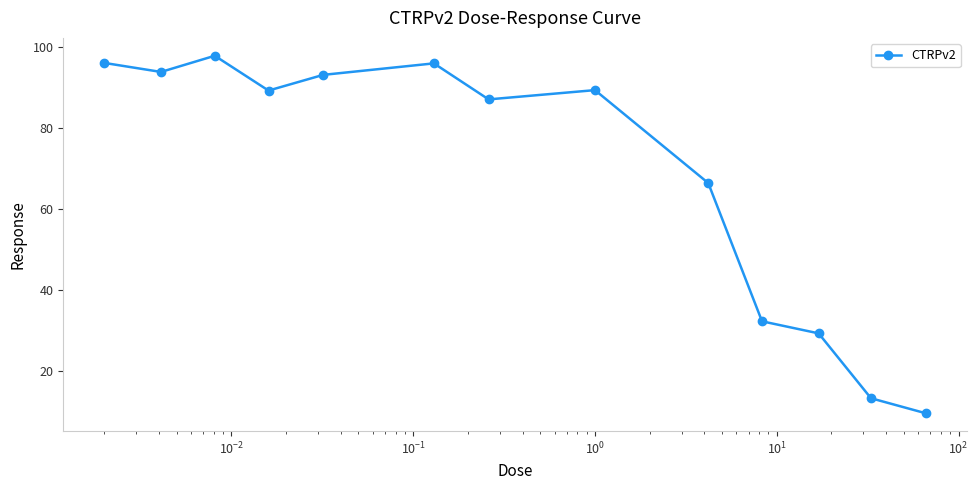

Does the chart have visible grid lines?

No